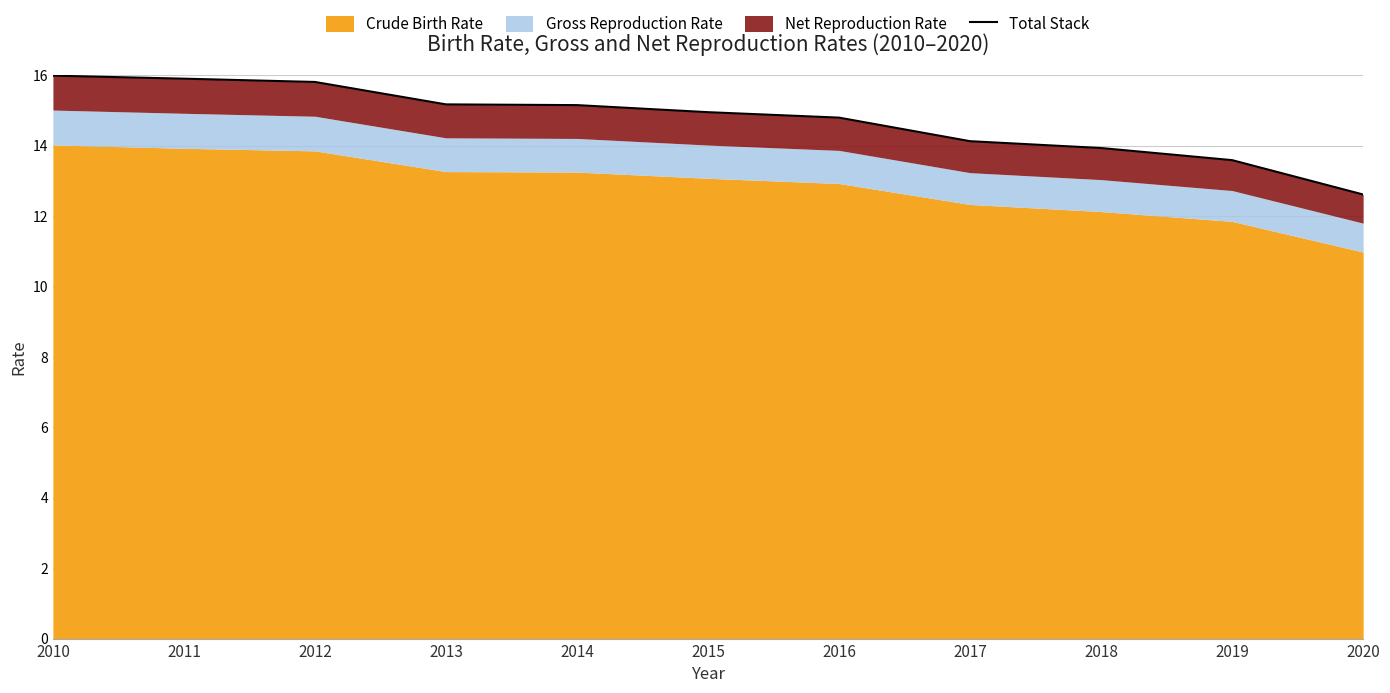

The value at 2013 is 15.2. True or false?

True